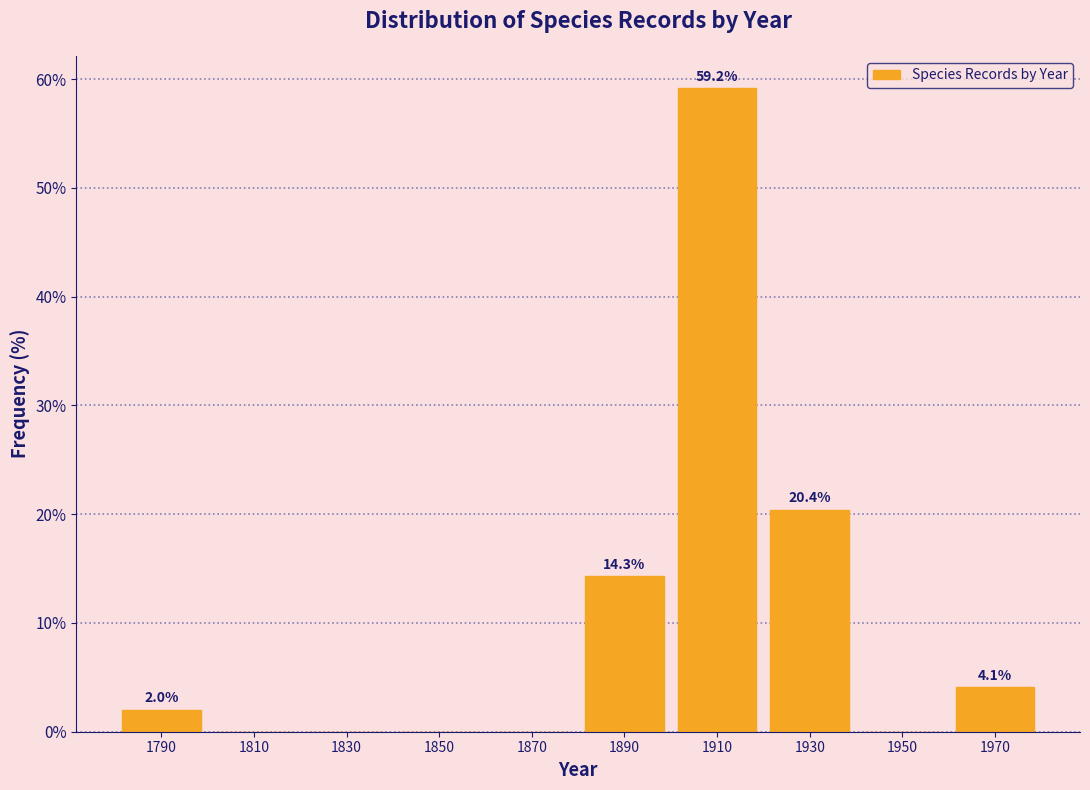

Over which range of the x-axis is the bar tallest?

1900 to 1920